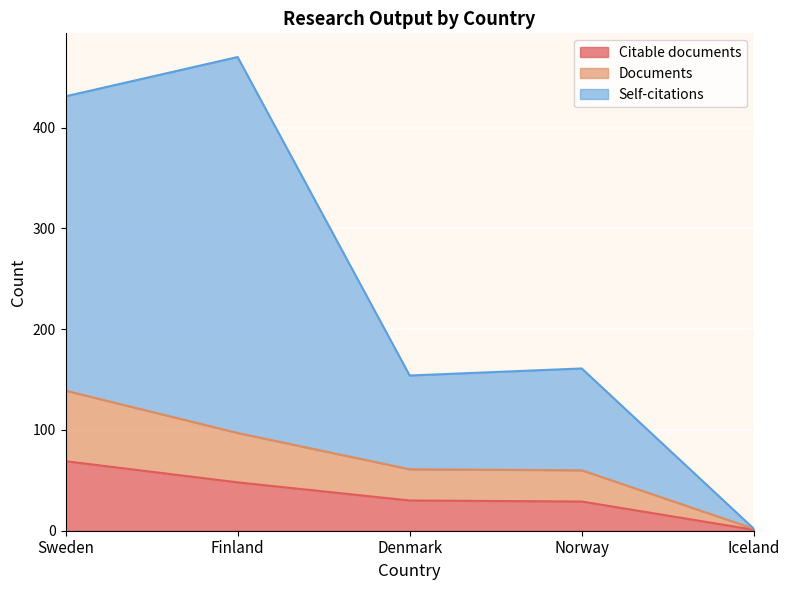

What is the total value across all series at Finland?

470